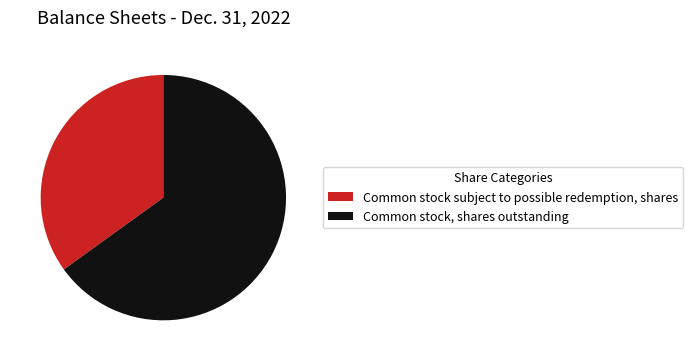

Which category has the biggest portion of the pie?

Common stock, shares outstanding